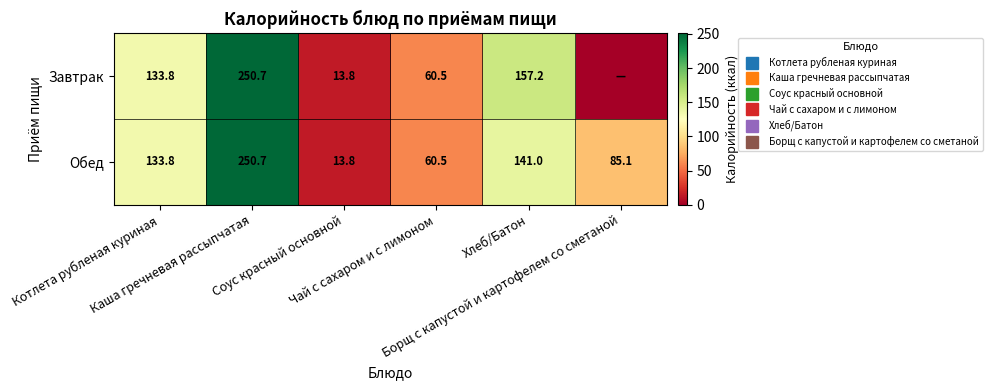

Rank the categories by Обед value from highest to lowest.

Каша гречневая рассыпчатая, Хлеб/Батон, Котлета рубленая куриная, Борщ с капустой и картофелем со сметаной, Чай с сахаром и с лимоном, Соус красный основной